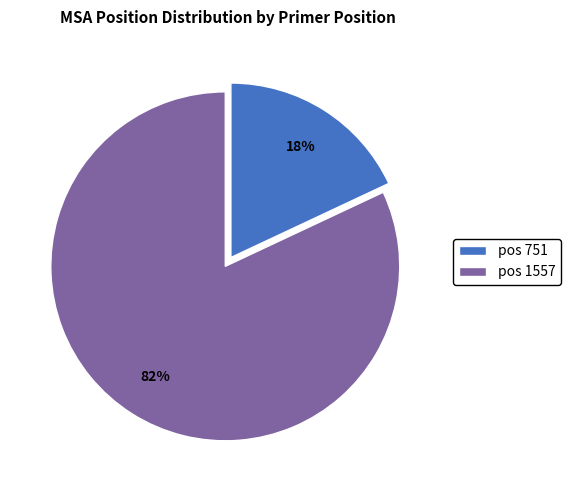

Which has a higher value, pos 1557 or pos 751?

pos 1557